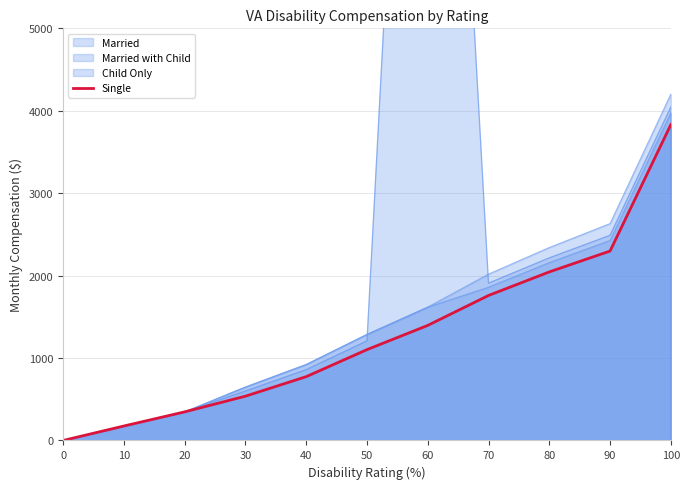

Between 80 and 90, which is larger?

90